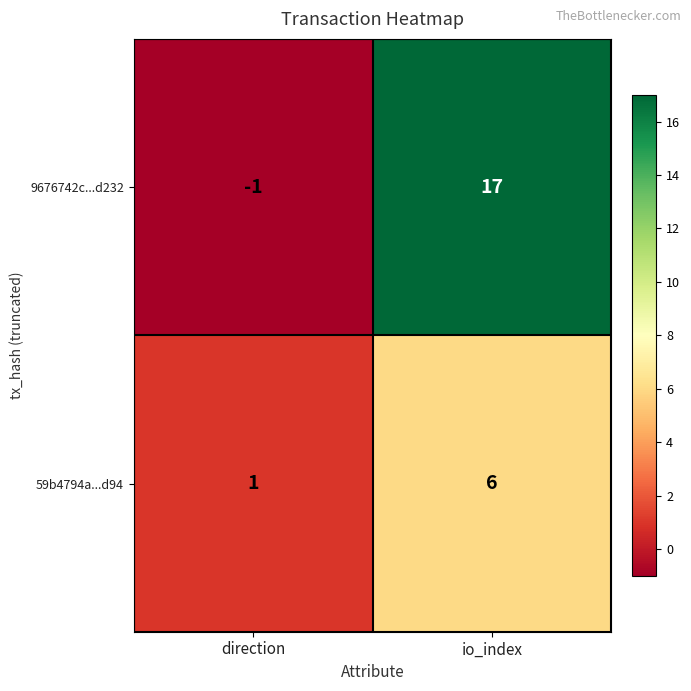

Is it true that 59b4794a...d94 equals 3 at io_index?

False